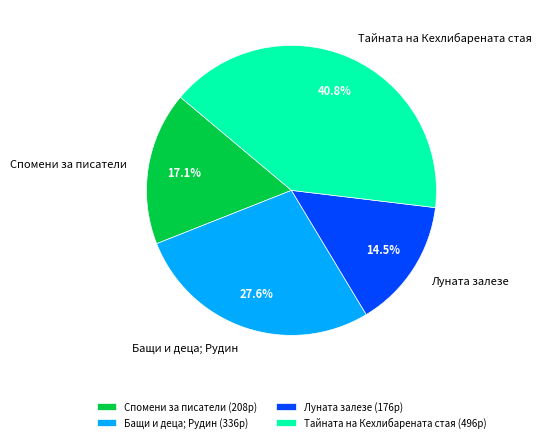

Is it true that Бащи и деца; Рудин is 33% of the pie?

False